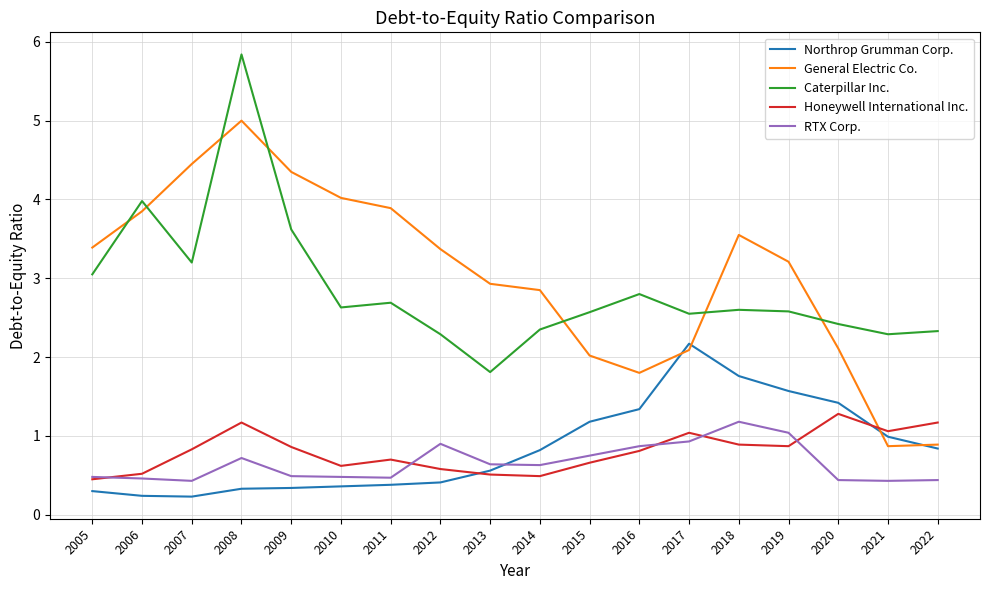

Rank the series by their maximum value, from highest to lowest.

Caterpillar Inc., General Electric Co., Northrop Grumman Corp., Honeywell International Inc., RTX Corp.